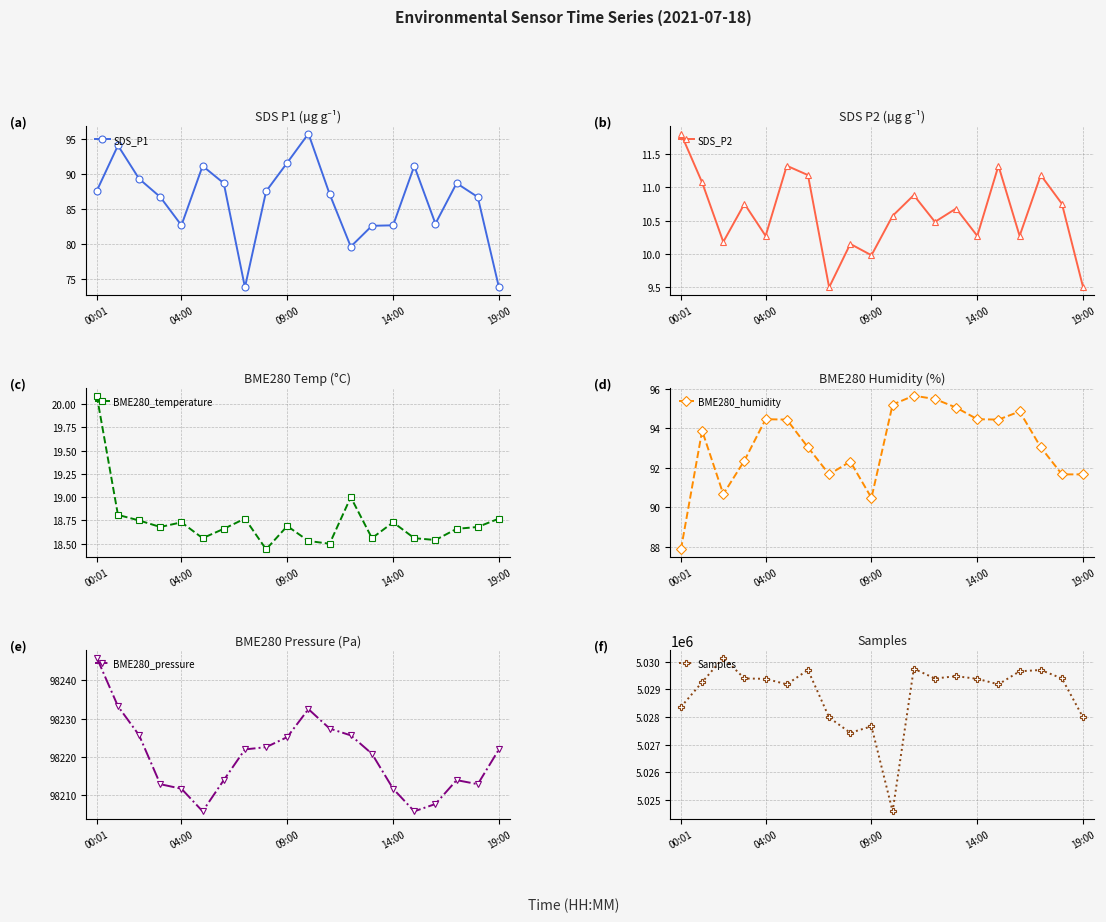

At which category does SDS_P1 reach its first local valley?

04:00